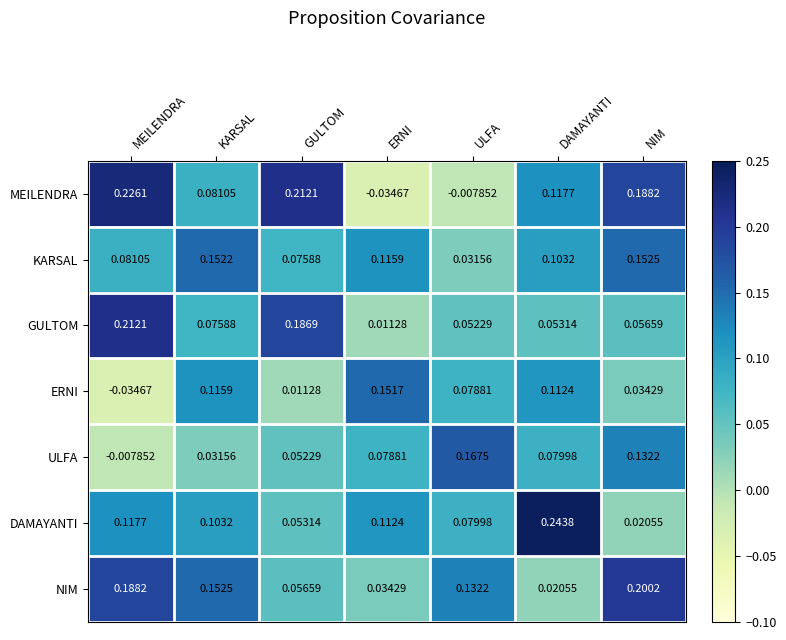

How many distinct data groups are displayed?

7